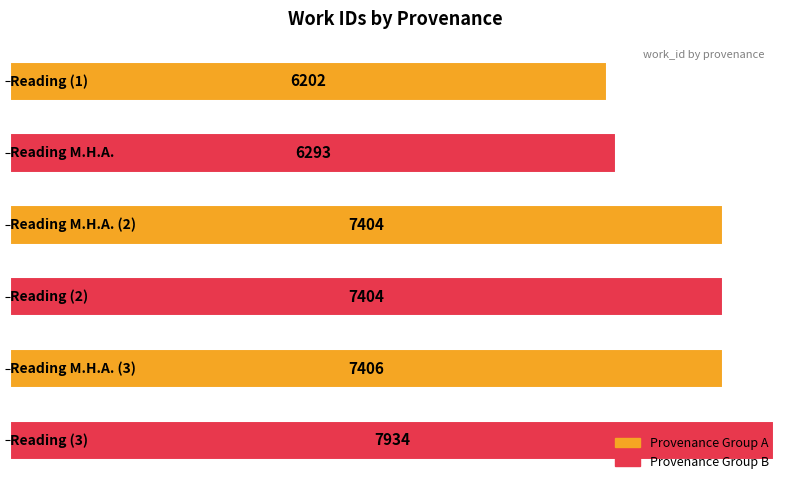

How many data points are less than 7404?

2